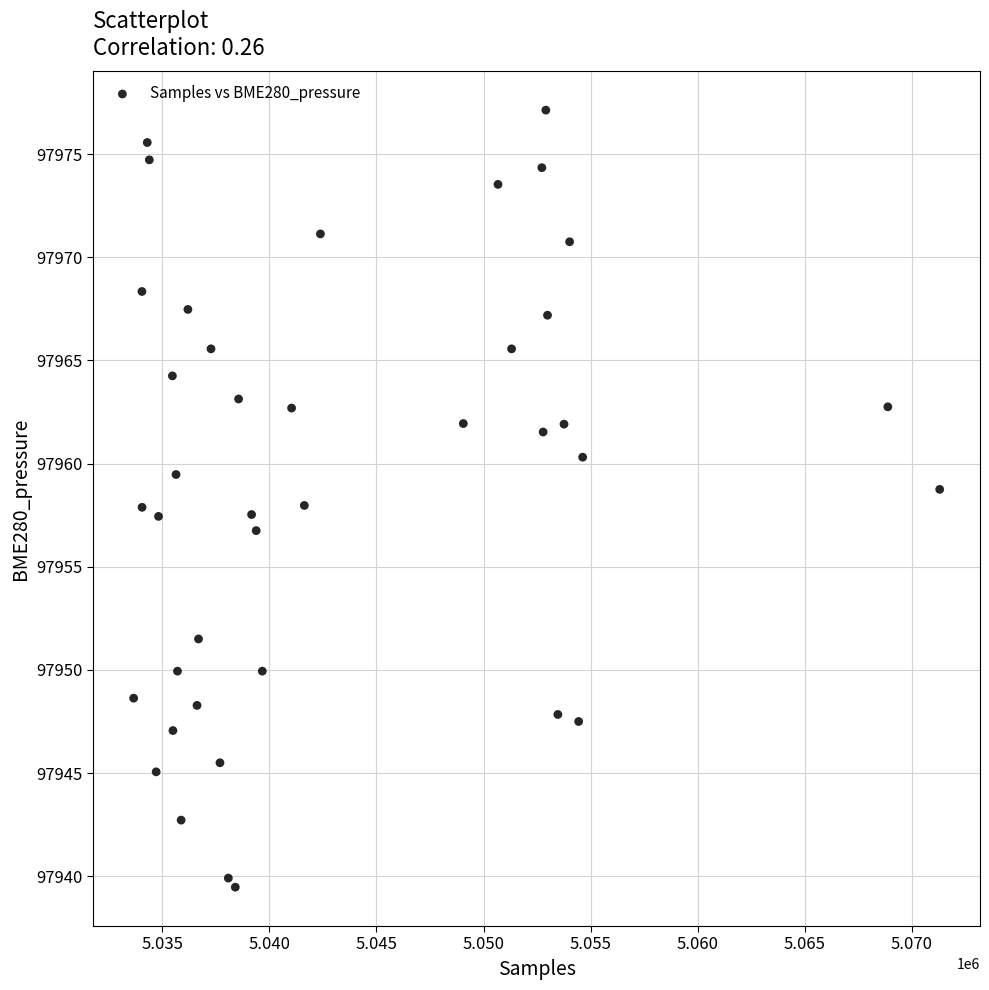

What is the range of Y values (max minus min)?

37.7